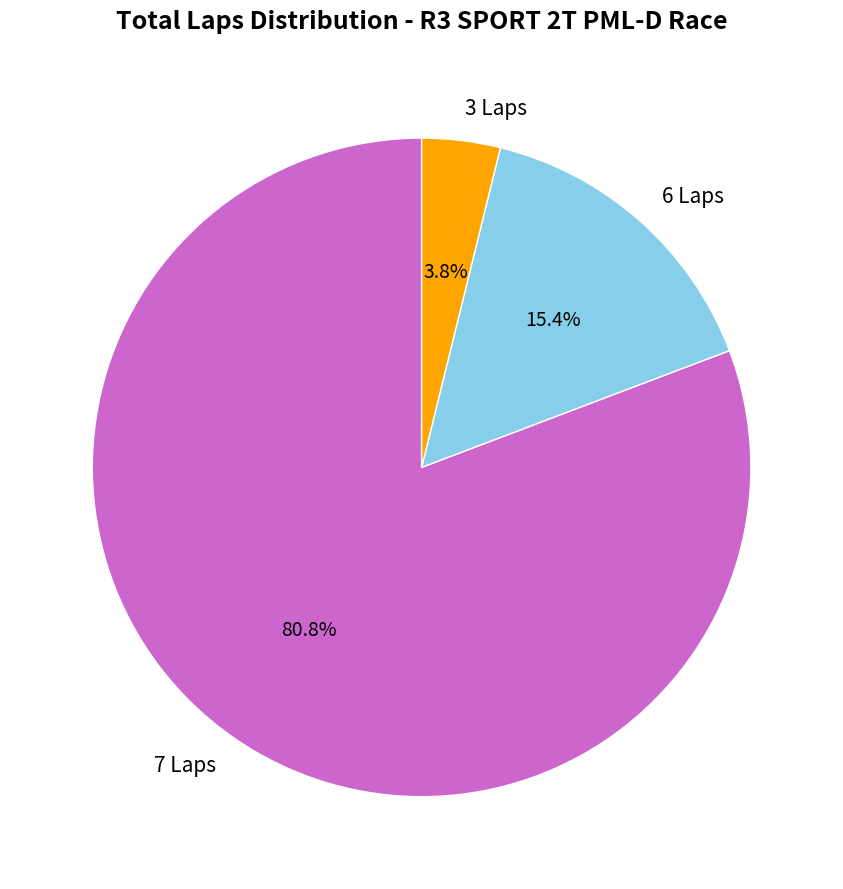

Is 3 Laps the majority of the pie?

No